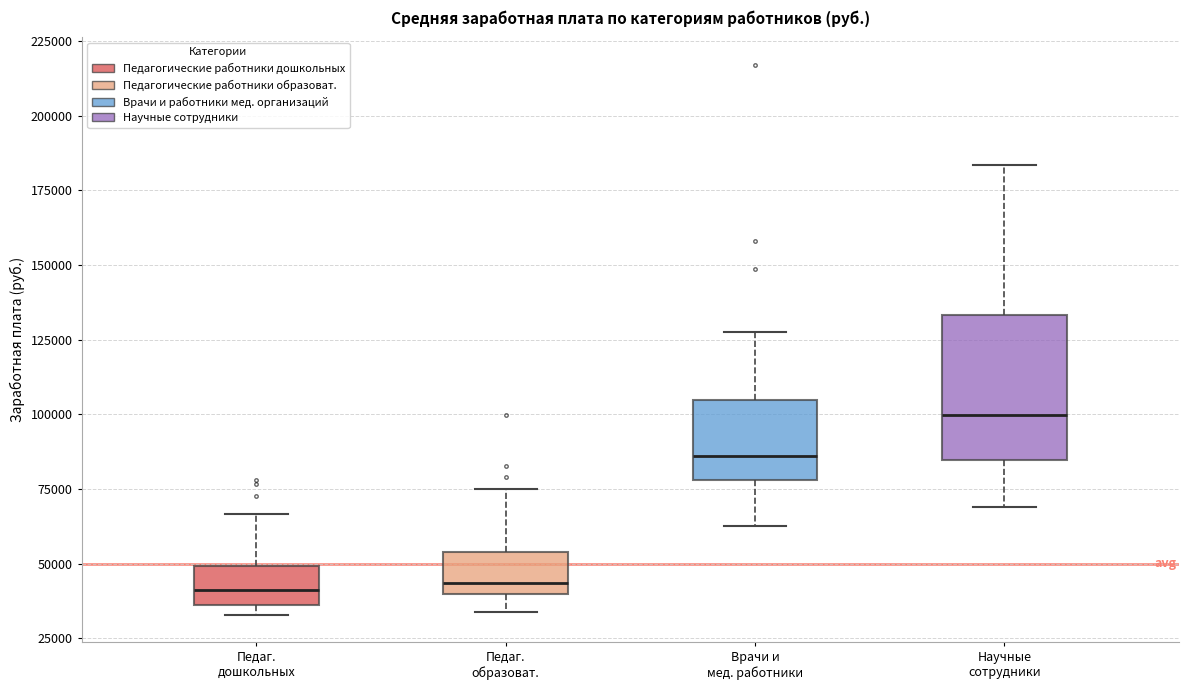

Reading left to right, read every box against the y-axis: the position of its median line, the range the box covers, and the ends of its whiskers. The values are not printed on the chart, so give them approximately, as read against the axis.

Педаг. дошкольных: median 40000, box 35000 to 50000, whiskers 35000 (just below the box's lower edge) to 65000
Педаг. образоват.: median 45000, box 40000 to 55000, whiskers 35000 to 75000
Врачи и мед. работники: median 85000, box 80000 to 105000, whiskers 65000 to 130000
Научные сотрудники: median 100000, box 85000 to 135000, whiskers 70000 to 185000